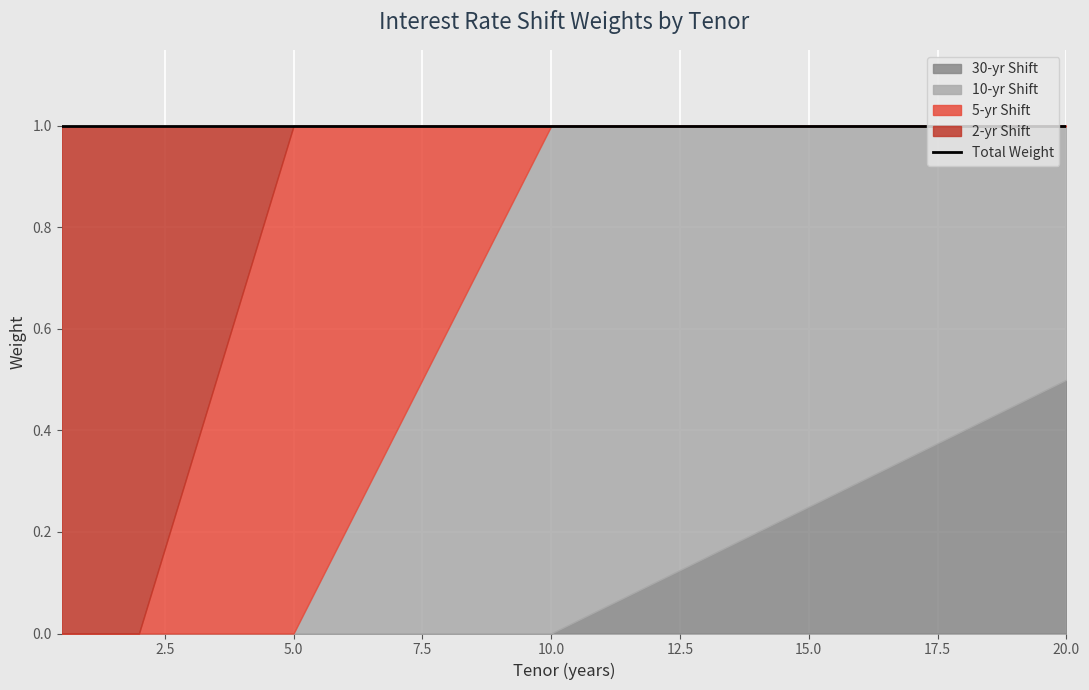

True or false: 5-yr Shift and 10-yr Shift intersect in this chart.

True